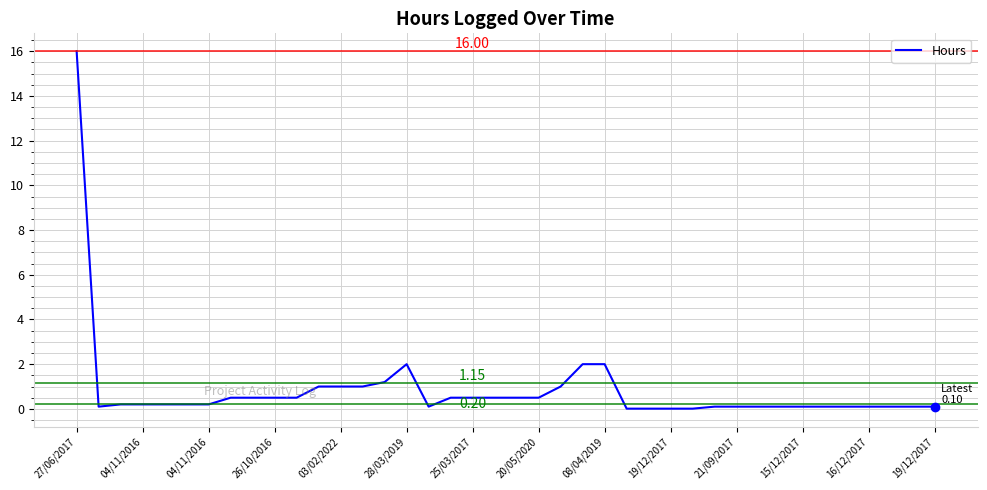

What is the difference between the maximum and minimum values?

16.0